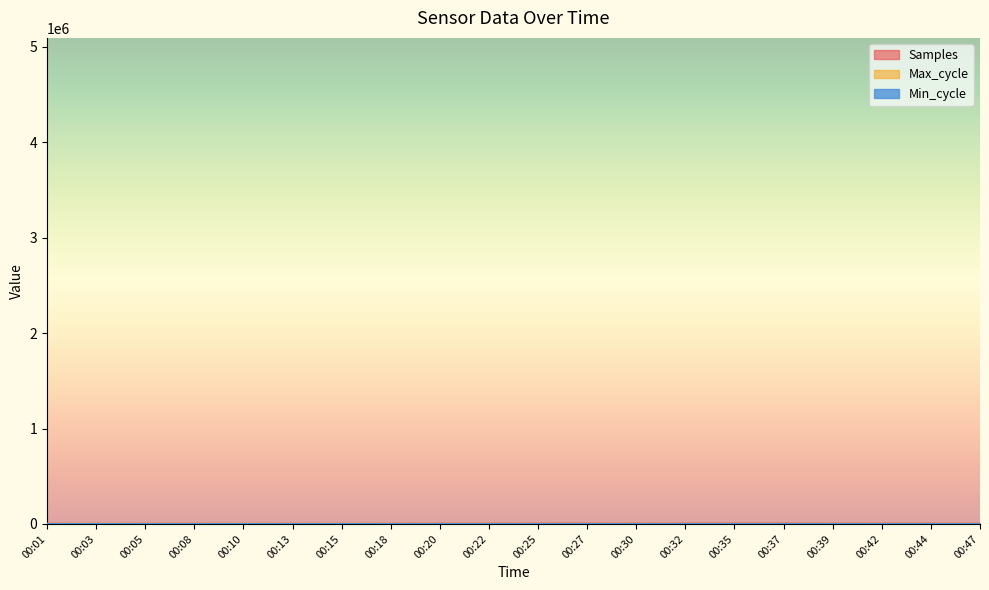

What is the difference between the maximum and second lowest values in the Samples series?

2265.0